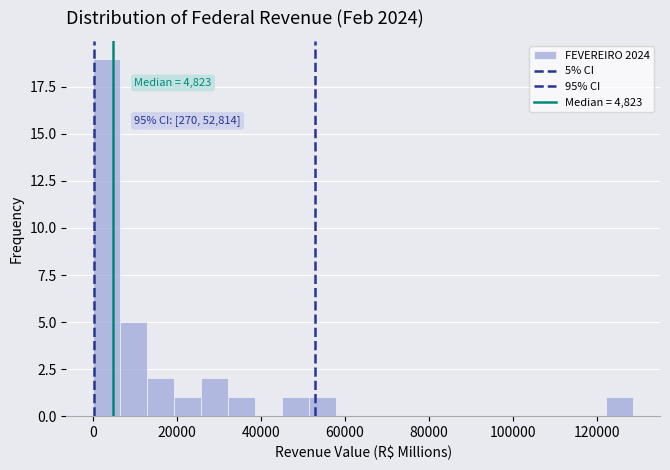

Read against the x-axis, roughly where is the centre of the tallest bar?

4000